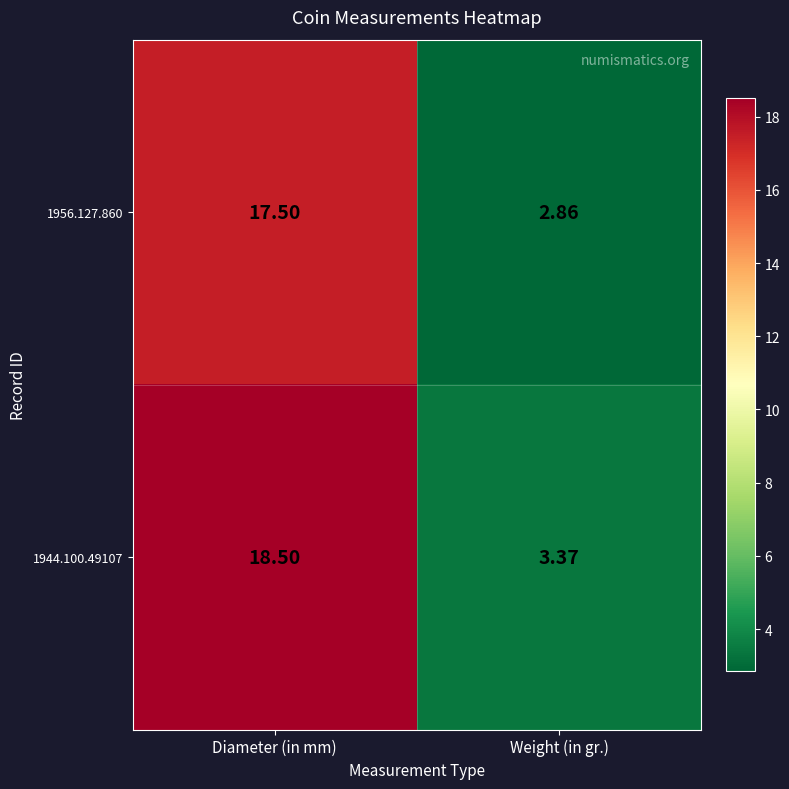

Rank the series by their maximum value, from lowest to highest.

1956.127.860, 1944.100.49107